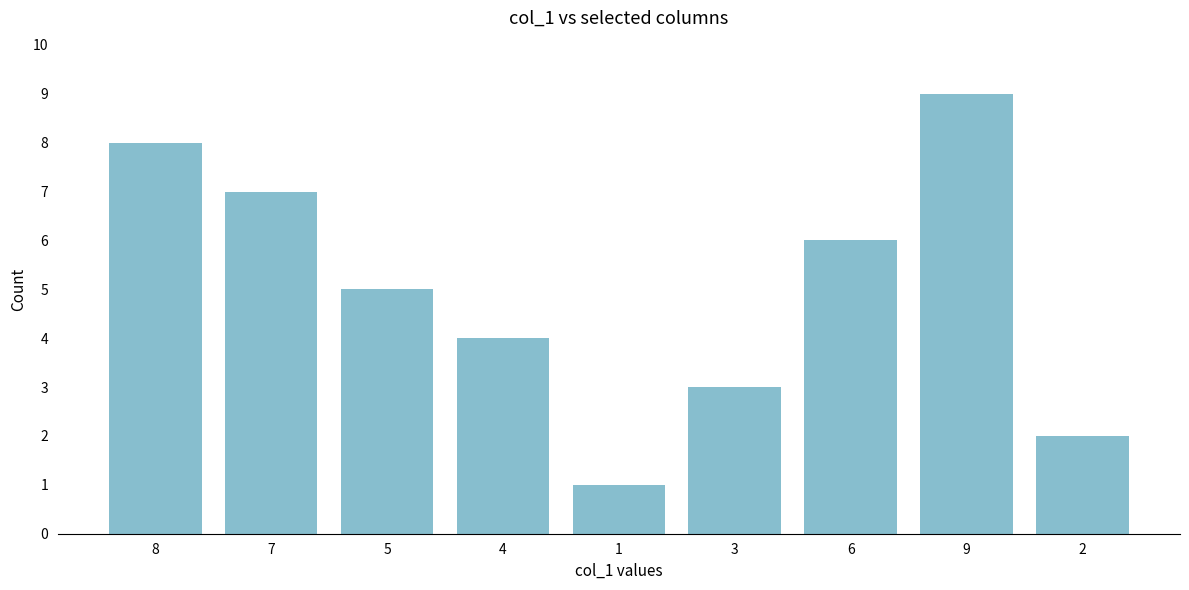

Which has a higher value, 2 or 5?

5